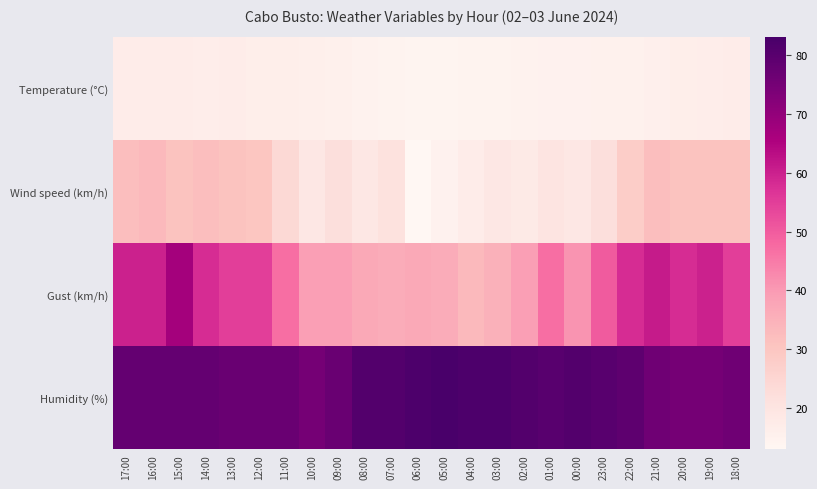

What is the greatest value displayed?

83.0